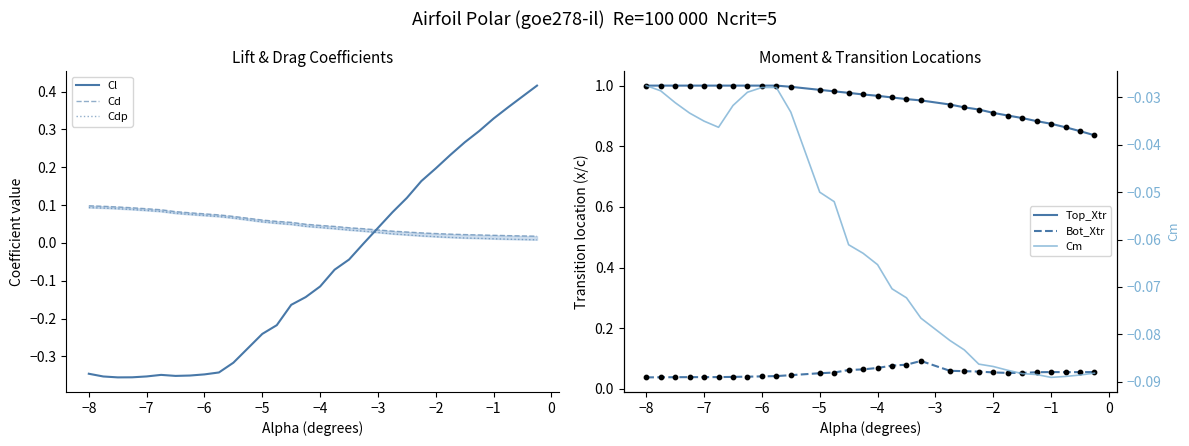

True or false: Cl has a value of -0.1 at −8.

False